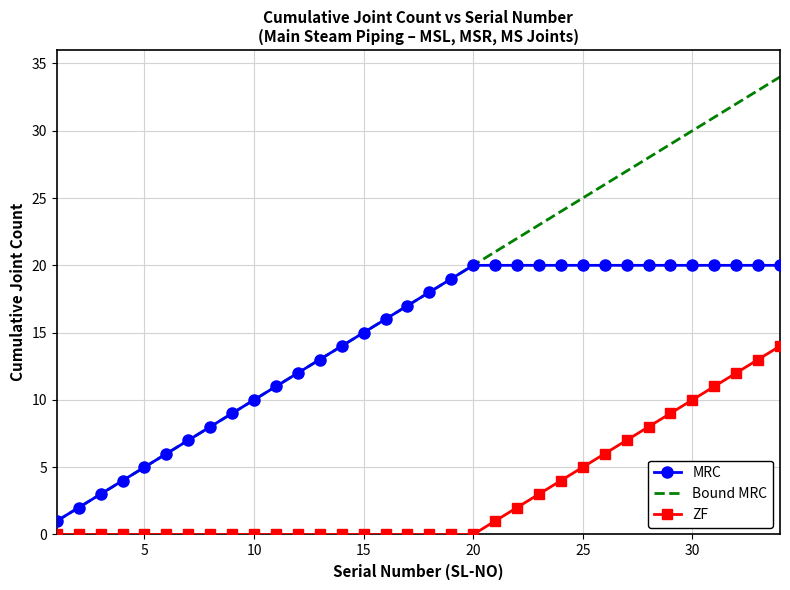

Reading right to left, transcribe all the data shown in this chart.

MRC: 20	20	20	20	20	20	20	20	20	20	20	20	20	20	20	19	18	17	16	15	14	13	12	11	10	9	8	7	6	5	4	3	2	1
Bound MRC: 34	33	32	31	30	29	28	27	26	25	24	23	22	21	20	19	18	17	16	15	14	13	12	11	10	9	8	7	6	5	4	3	2	1
ZF: 14	13	12	11	10	9	8	7	6	5	4	3	2	1	0	0	0	0	0	0	0	0	0	0	0	0	0	0	0	0	0	0	0	0